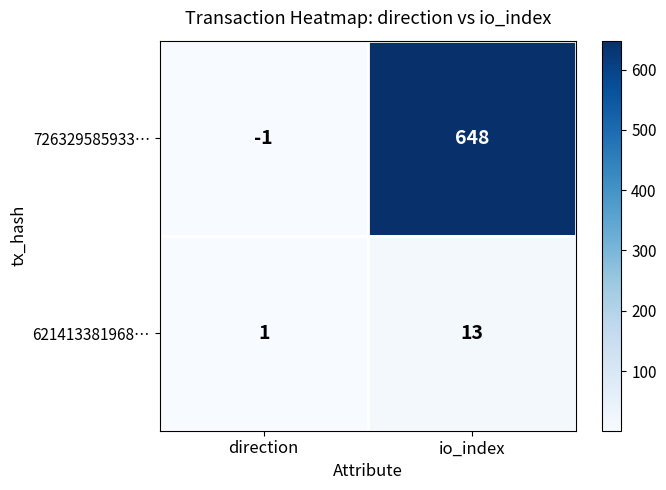

Reading left to right, transcribe all the data shown in this chart.

726329585933…: direction=-1	io_index=648
621413381968…: direction=1	io_index=13